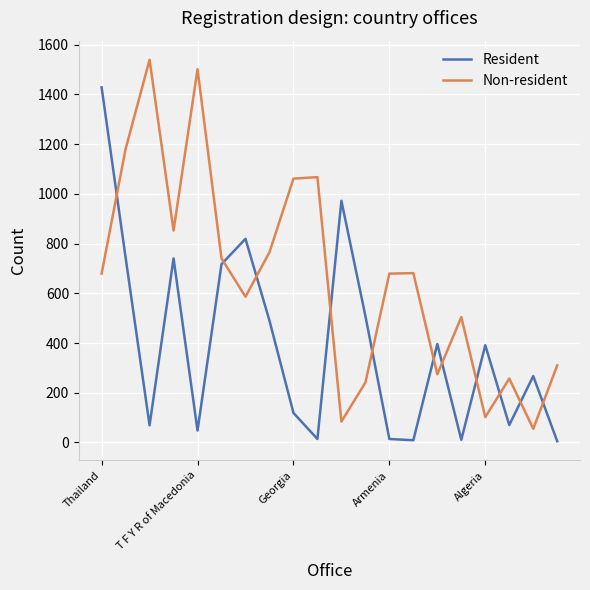

What is the maximum value for Non-resident?

1539